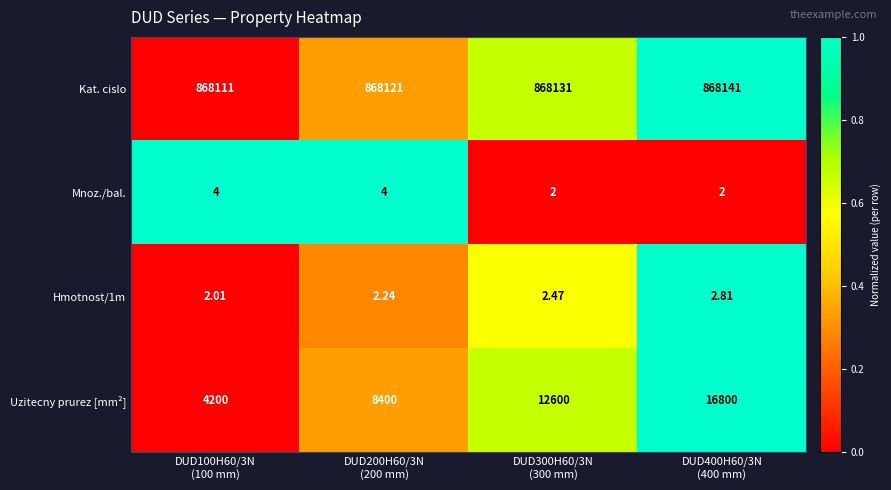

What is the total value across all series at DUD400H60/3N
(400 mm)?

884945.8